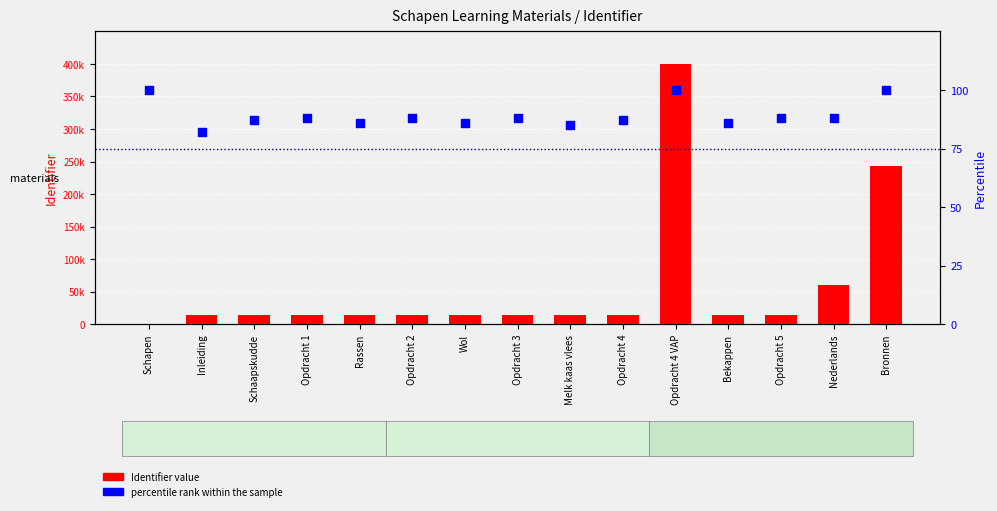

Which series reaches the minimum Y coordinate?

Identifier